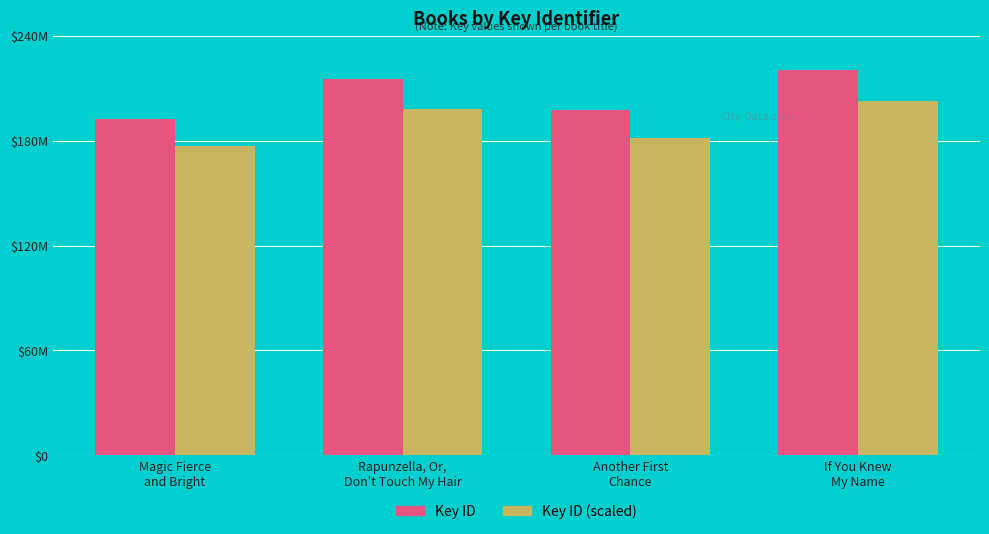

Where does the Key ID (scaled) series first go above 197840709?

Rapunzella, Or,
Don't Touch My Hair